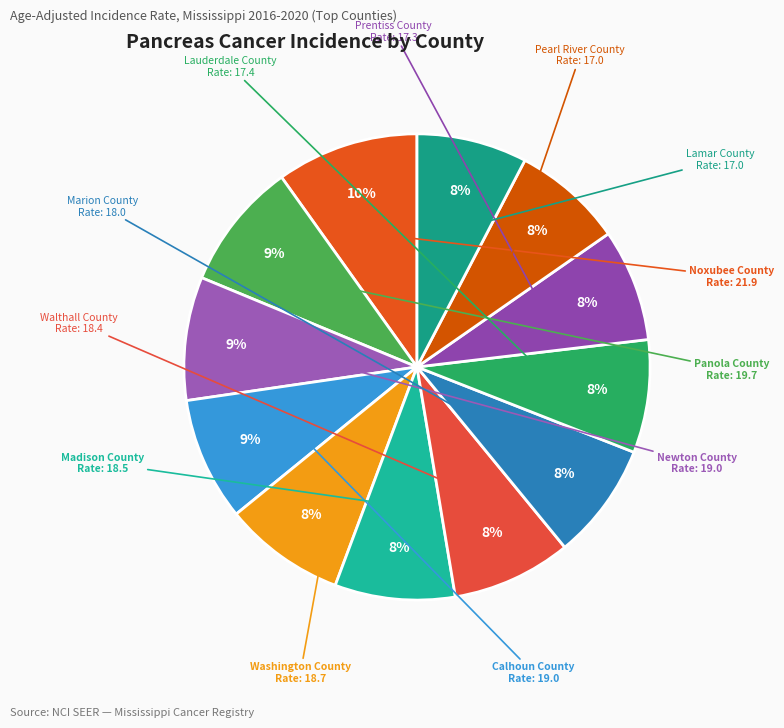

Rank the categories by value from lowest to highest.

Pearl River County, Lamar County, Prentiss County, Lauderdale County, Marion County, Walthall County, Madison County, Washington County, Newton County, Calhoun County, Panola County, Noxubee County